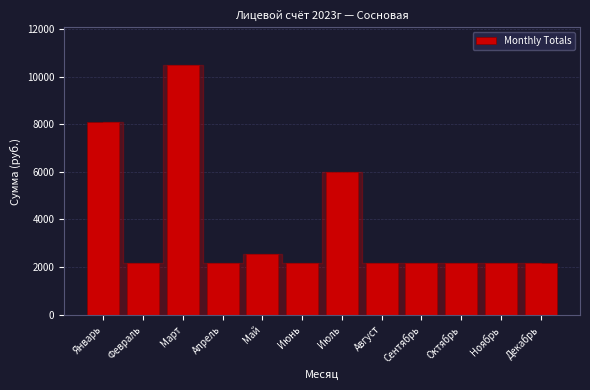

Reading right to left, list all the values displayed in this chart.

Декабрь=2158.9	Ноябрь=2158.9	Октябрь=2158.9	Сентябрь=2158.9	Август=2158.9	Июль=6010.2	Июнь=2158.9	Май=2553.9	Апрель=2158.9	Март=10494.7	Февраль=2158.9	Январь=8091.0